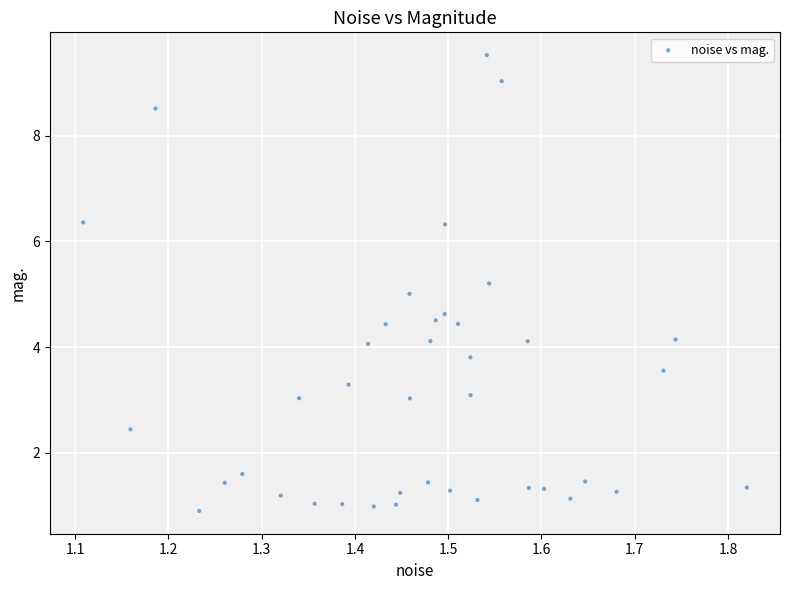

What is the range of X values (max minus min)?

0.7